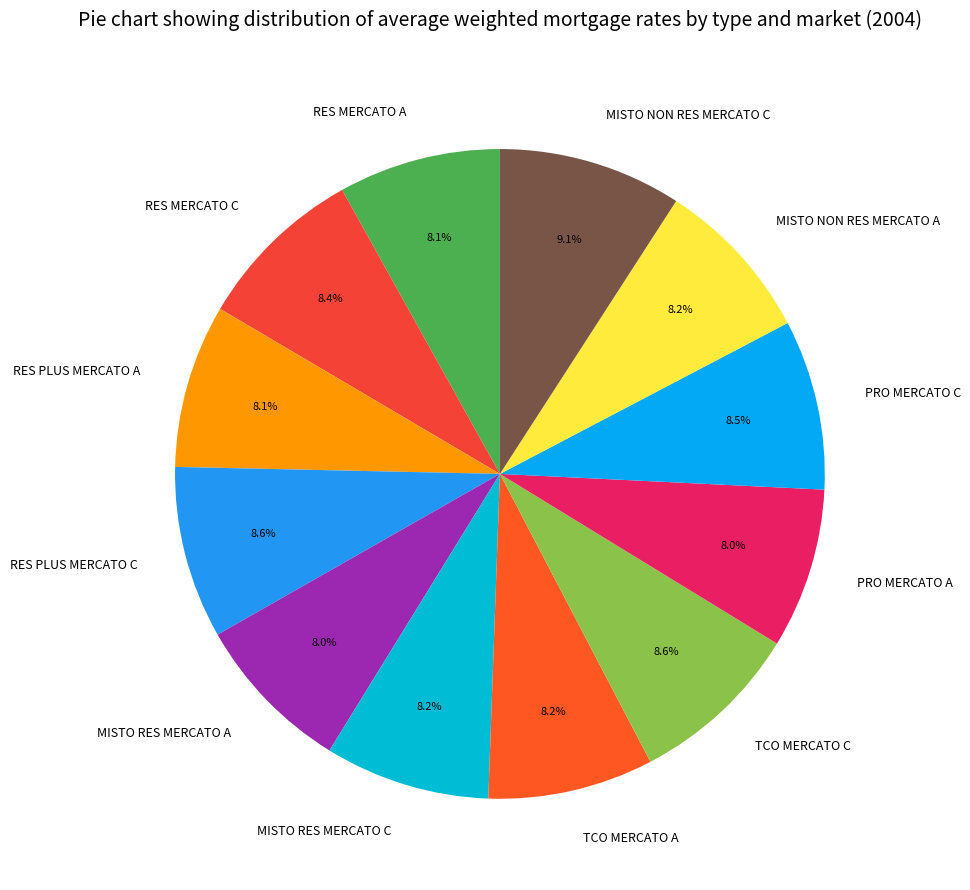

True or false: MISTO NON RES MERCATO A accounts for 8% of the total.

True